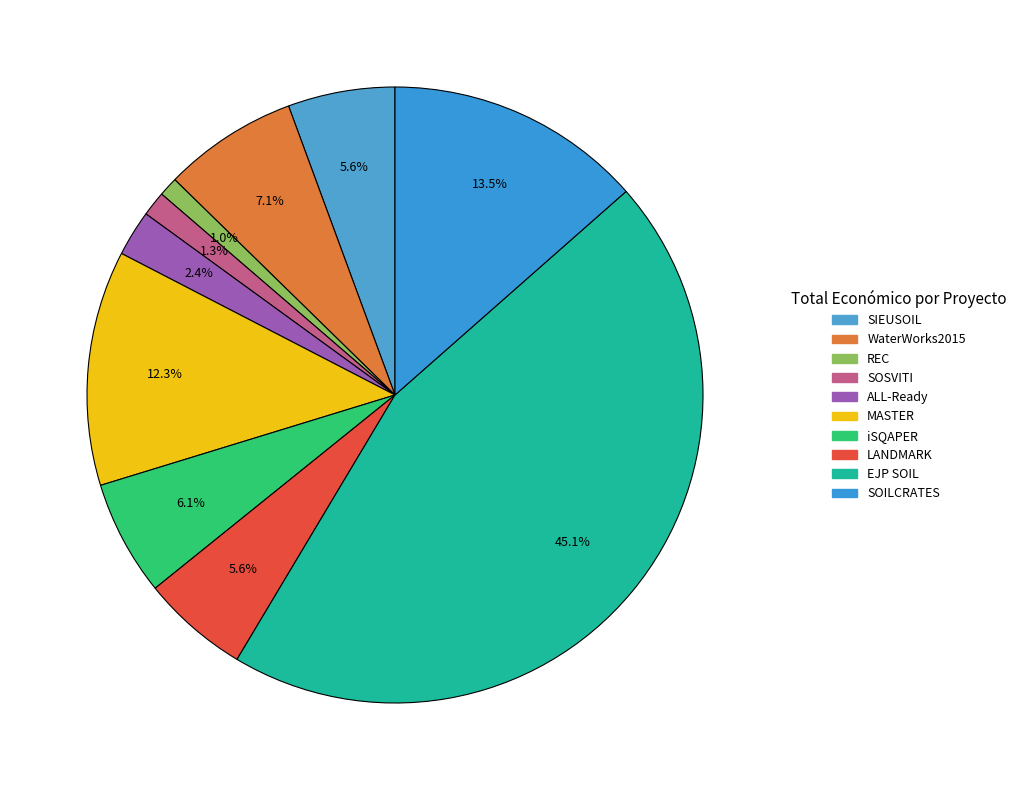

Do MASTER and WaterWorks2015 together represent more than half of the pie?

No